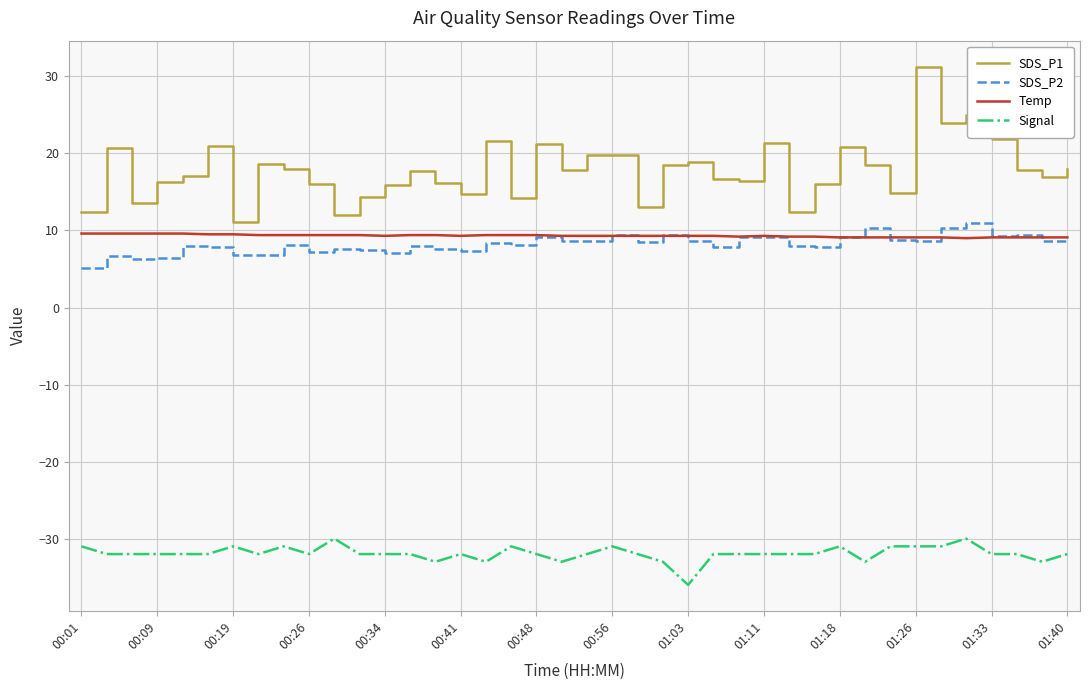

What is the difference between the maximum and minimum values in the Temp series?

0.6